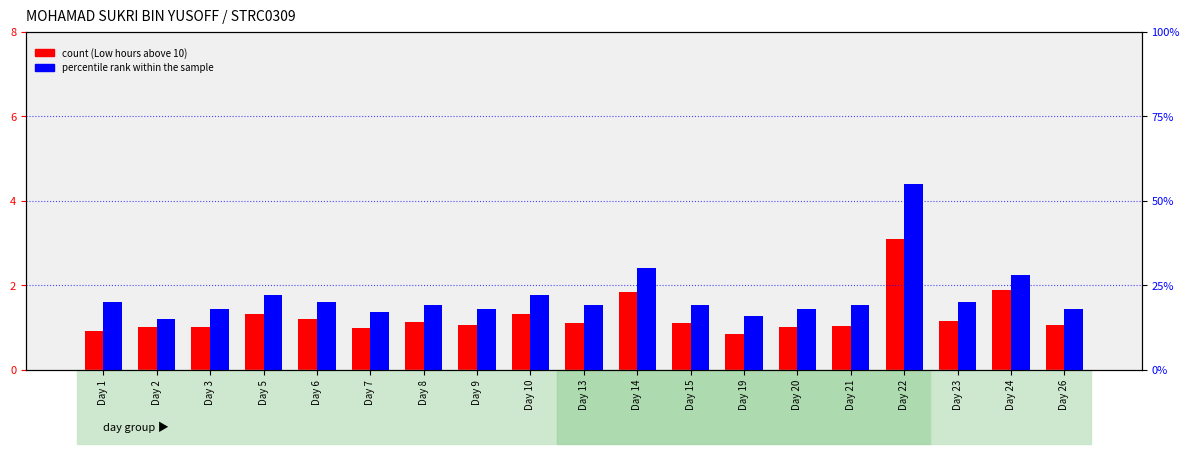

At which label does percentile rank within the sample reach its minimum?

Day 2